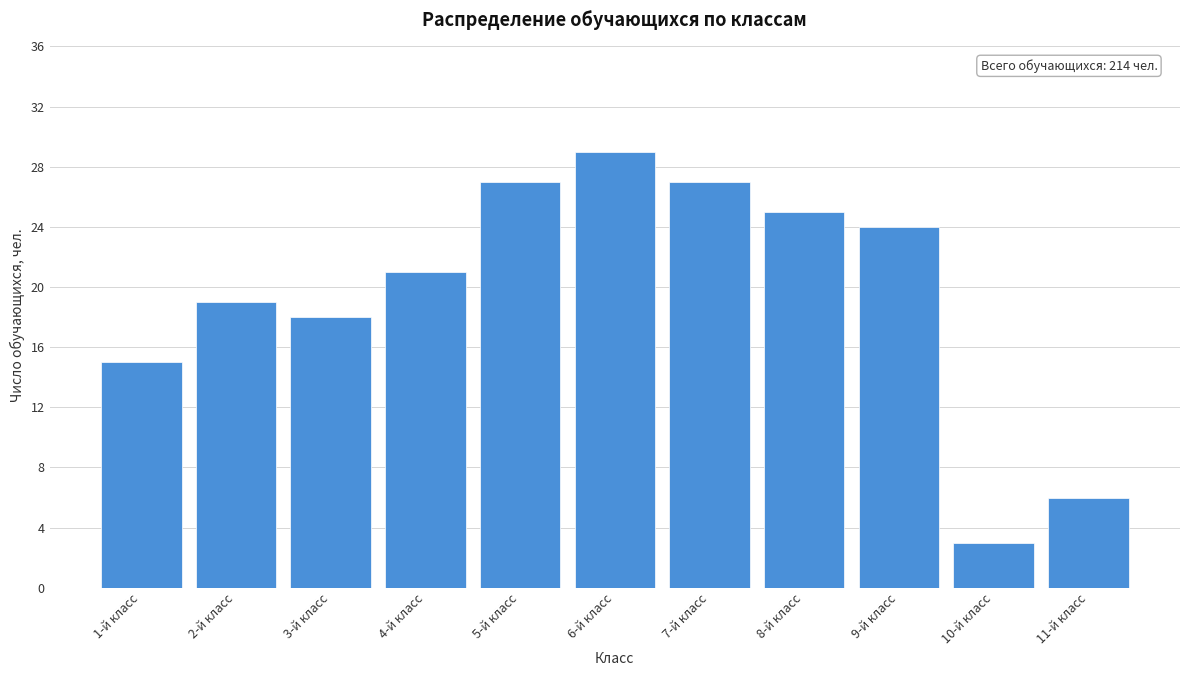

Reading left to right, what are all the values shown in this chart?

1-й класс=15	2-й класс=19	3-й класс=18	4-й класс=21	5-й класс=27	6-й класс=29	7-й класс=27	8-й класс=25	9-й класс=24	10-й класс=3	11-й класс=6